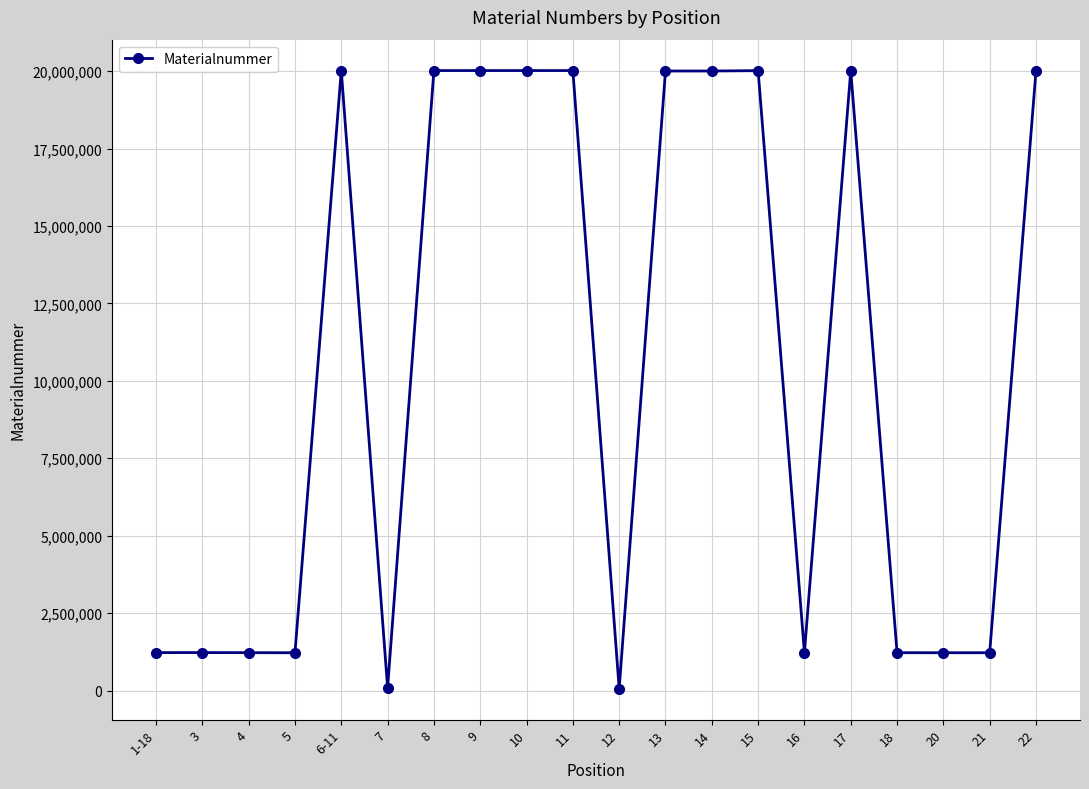

What is the difference between the maximum and minimum values?

19957500